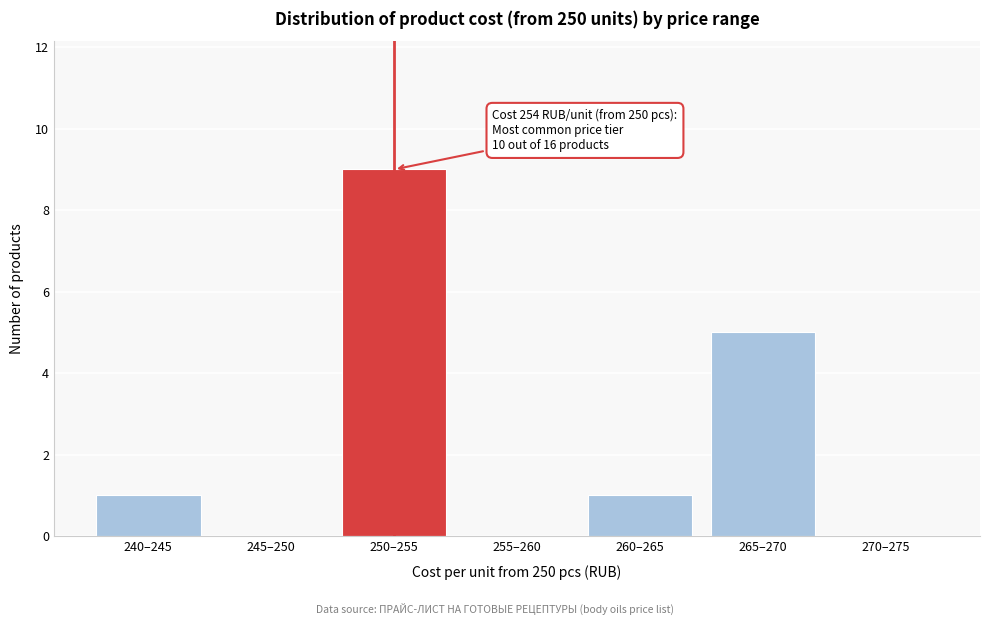

Reading left to right, what are all the values shown in this chart?

240–245=1	245–250=0	250–255=9	255–260=0	260–265=1	265–270=5	270–275=0